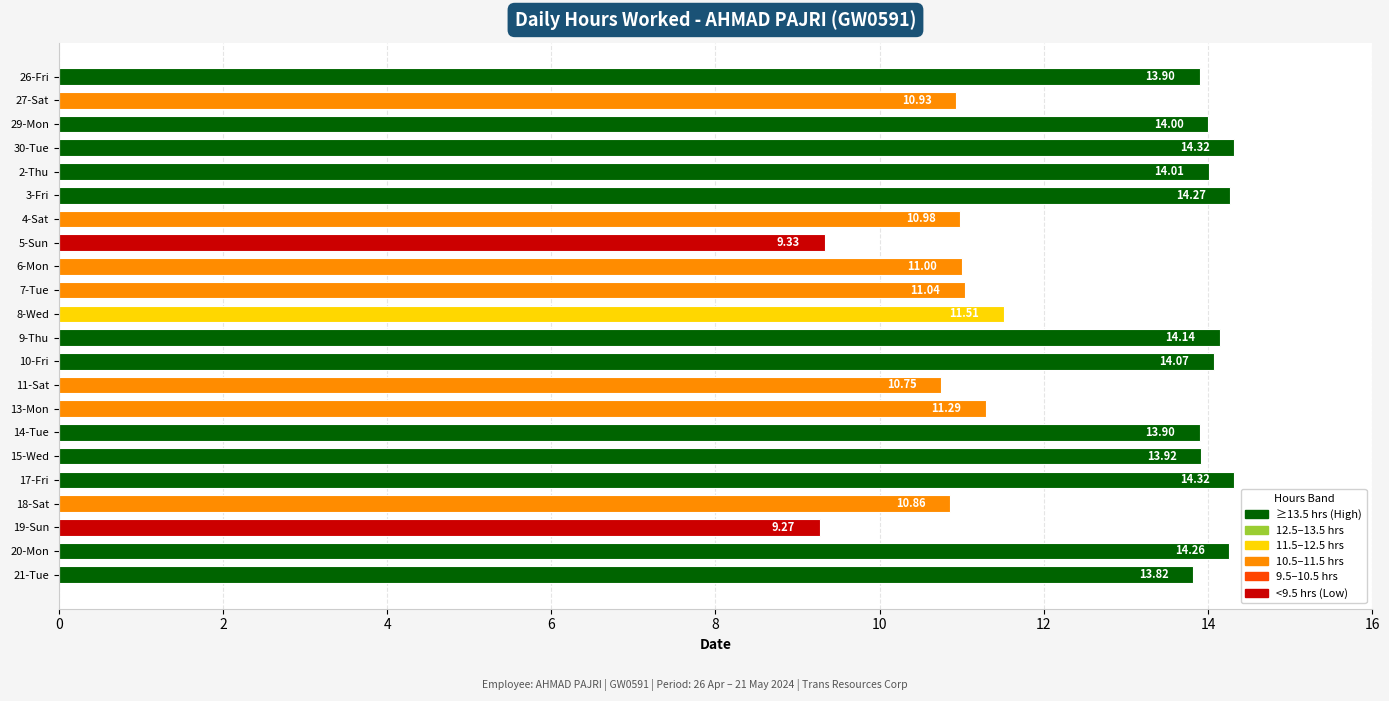

What is the ratio of the value at 18-Sat to the value at 8-Wed?

0.9